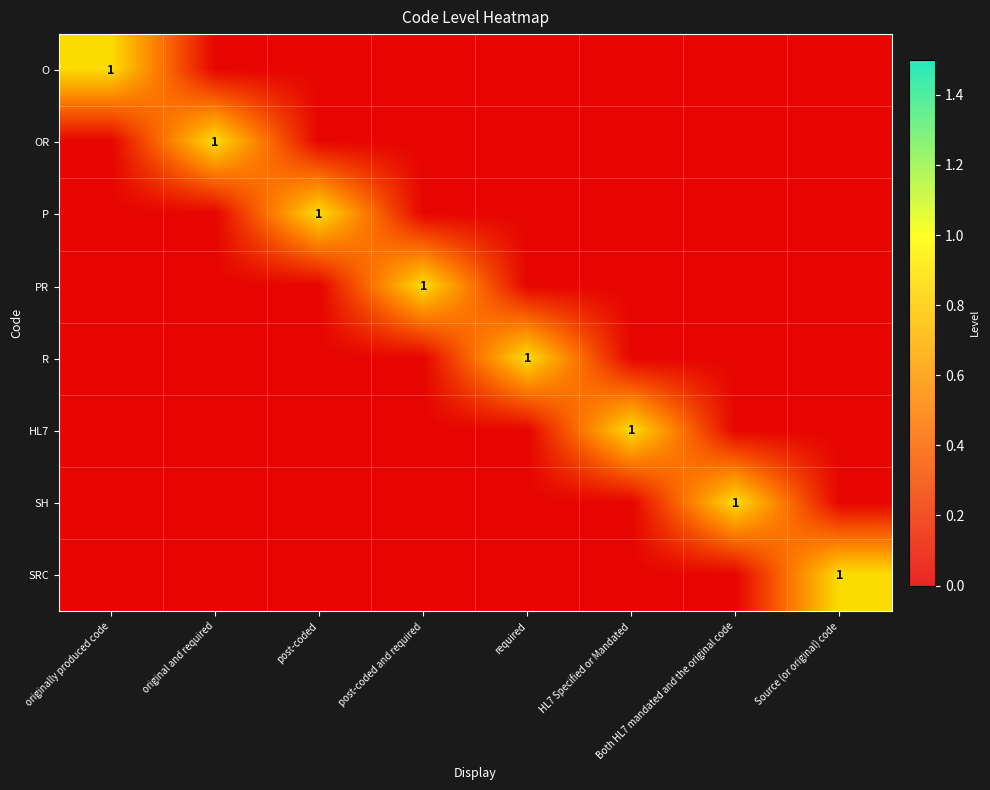

What is the maximum value for R?

1